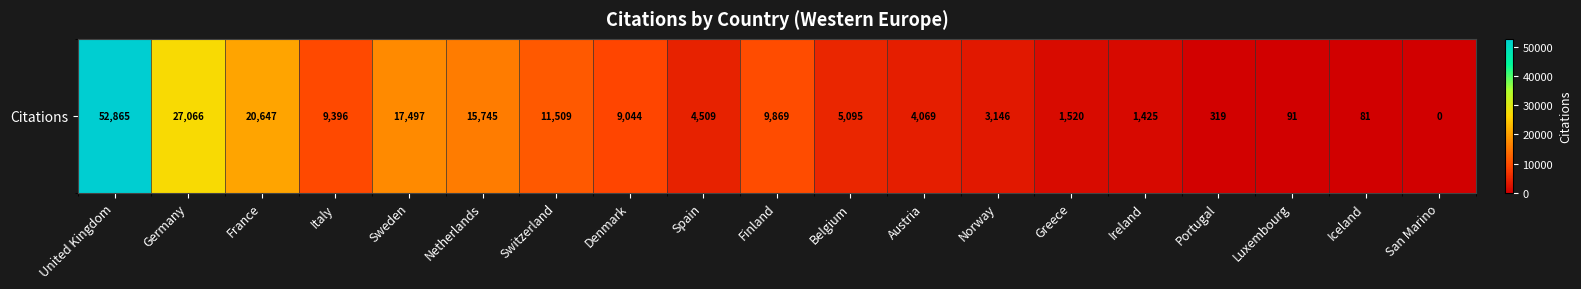

What is the difference between the maximum and minimum values?

52865